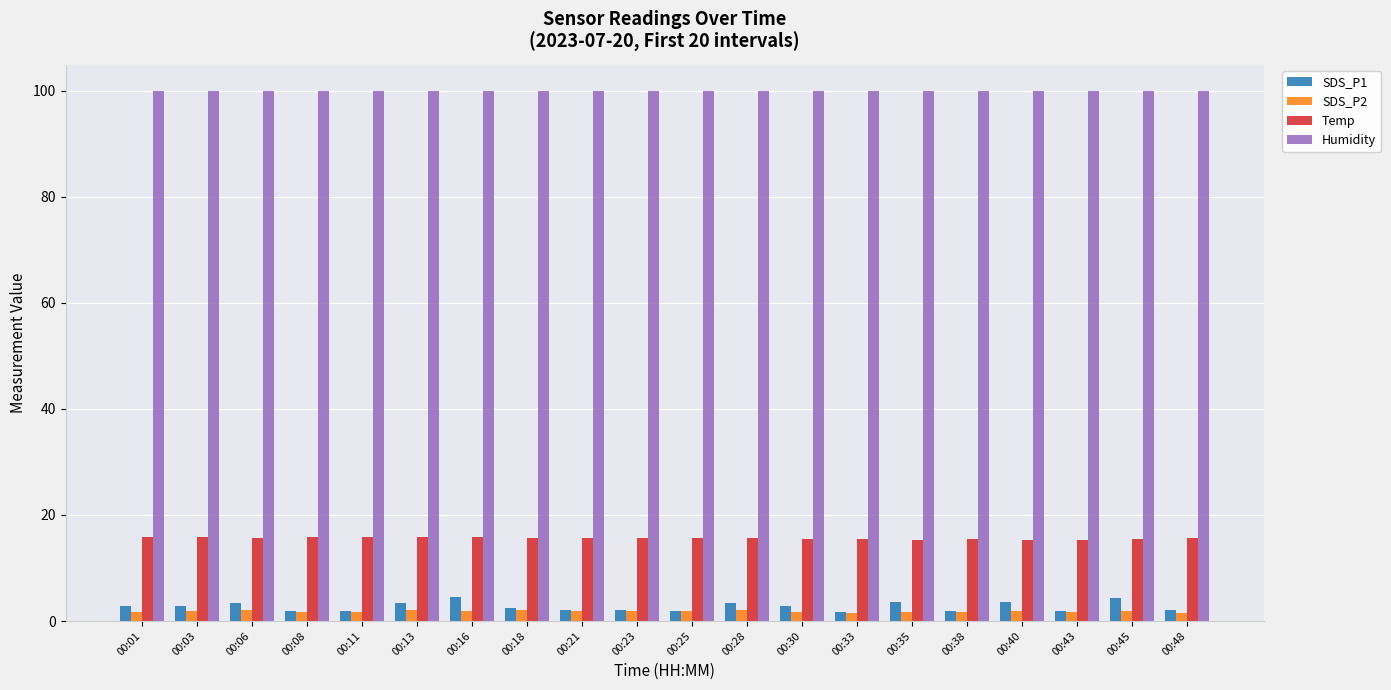

Which series has the widest spread of values?

SDS_P1